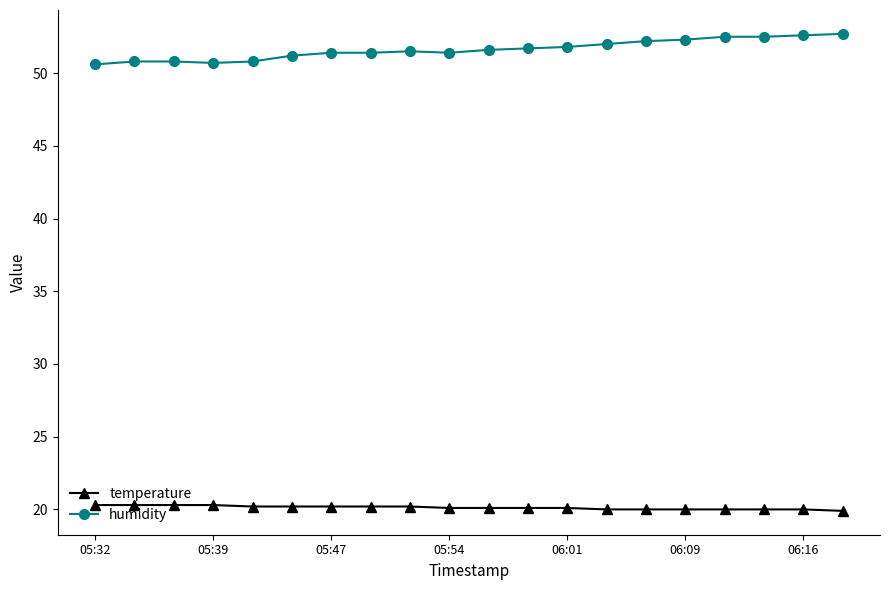

What is the value of the humidity point at the 5th from the left?

50.8